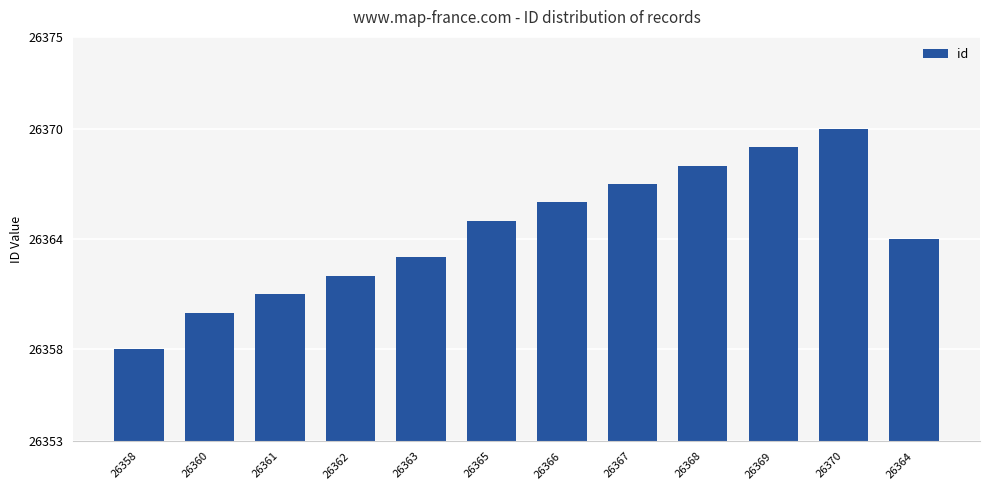

Are the bars horizontal?

No